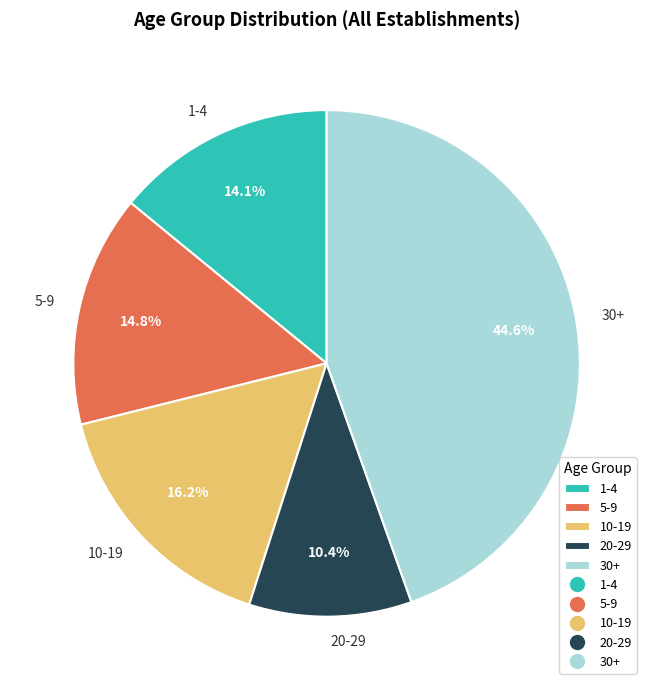

Count the number of slices in the pie.

5